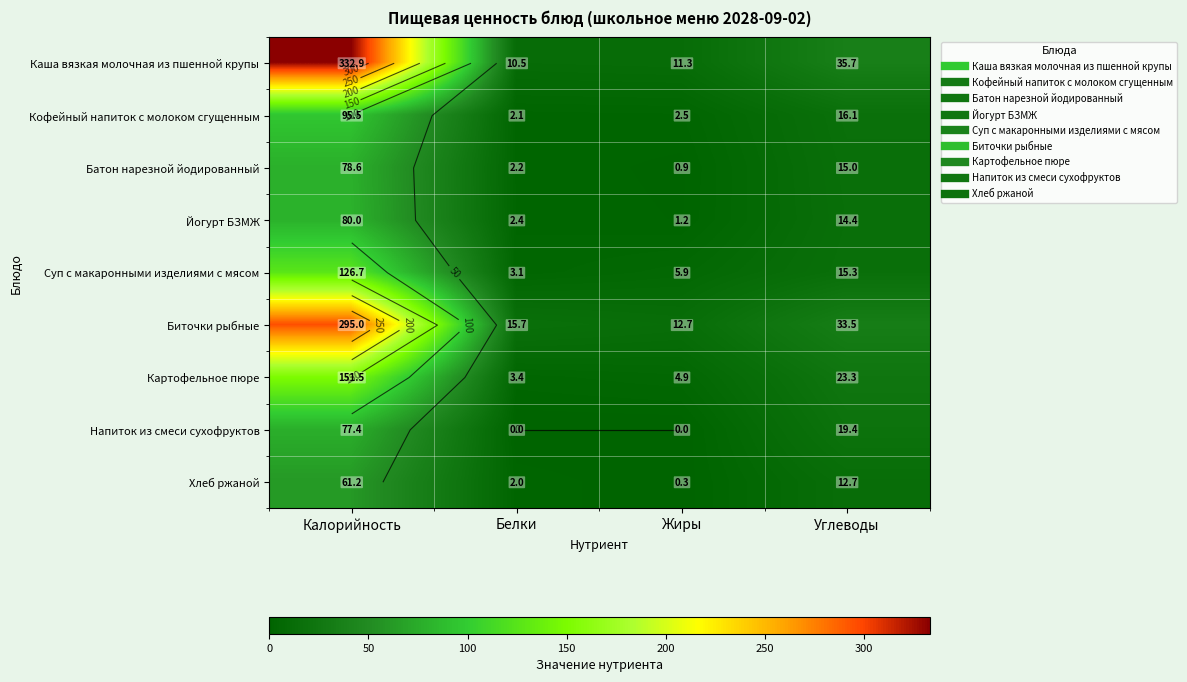

Count the number of categories in the chart.

4